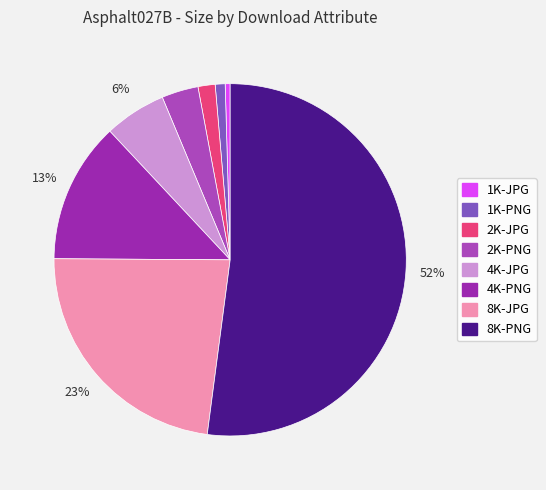

Which category has the biggest portion of the pie?

8K-PNG